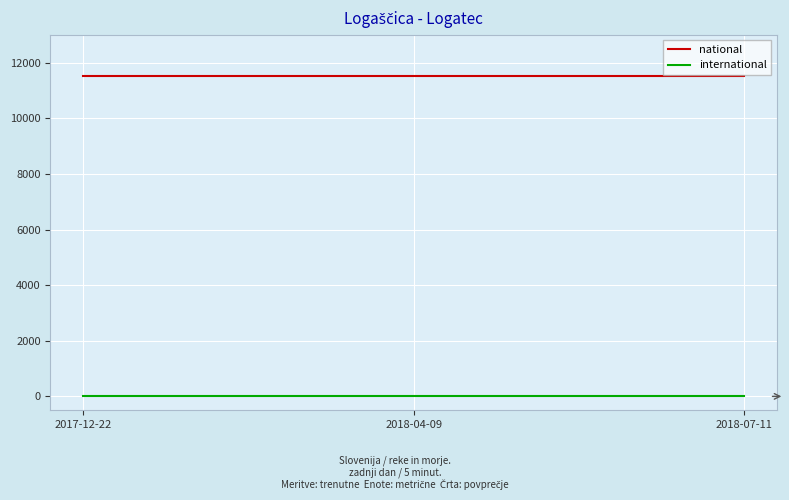

What is the greatest value displayed?

11527